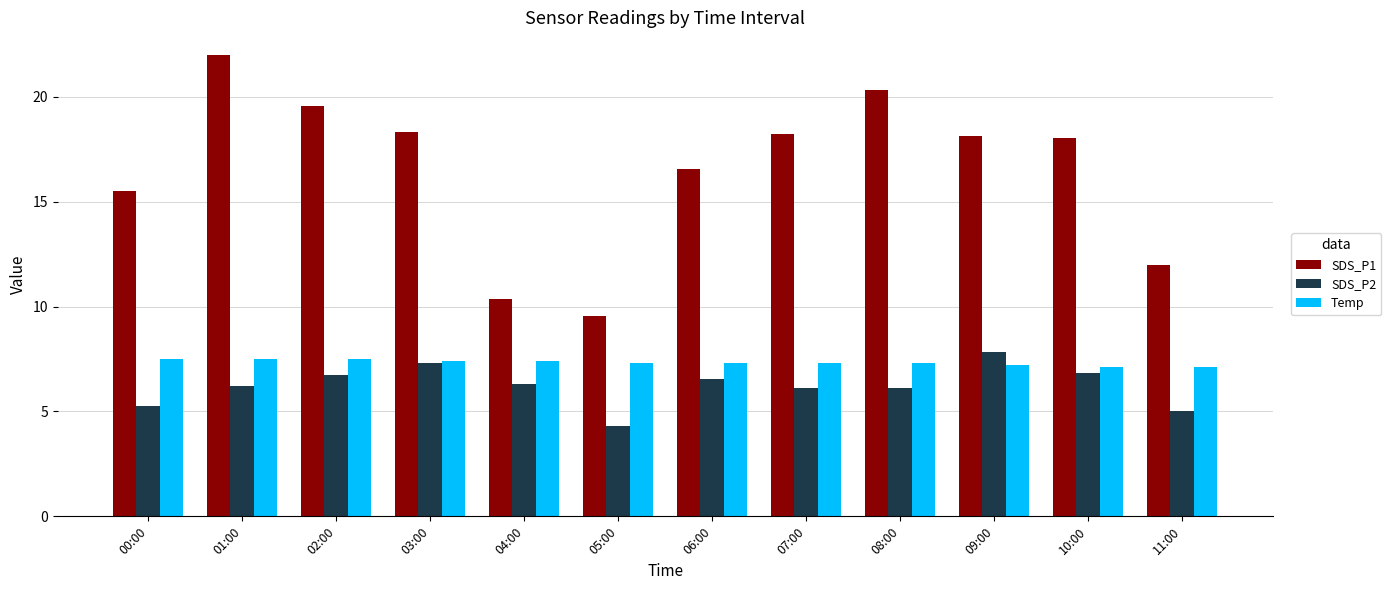

What is the value of the SDS_P1 bar at the 9th from the left?

20.4